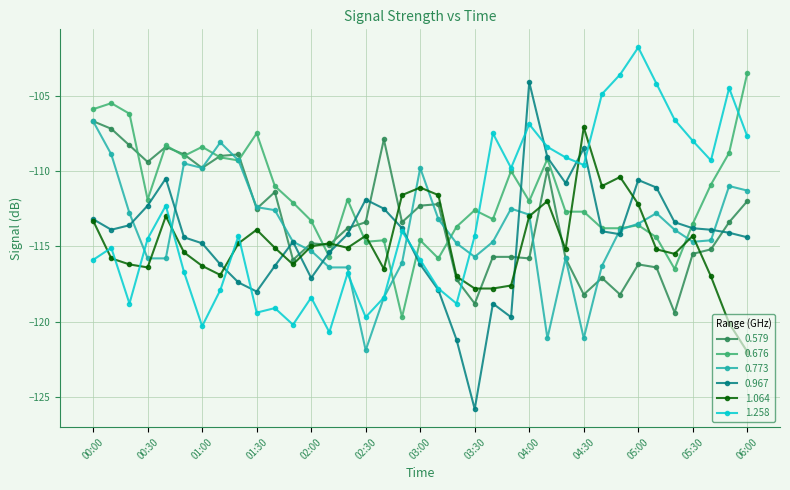

What is the maximum value shown in the chart?

-101.8